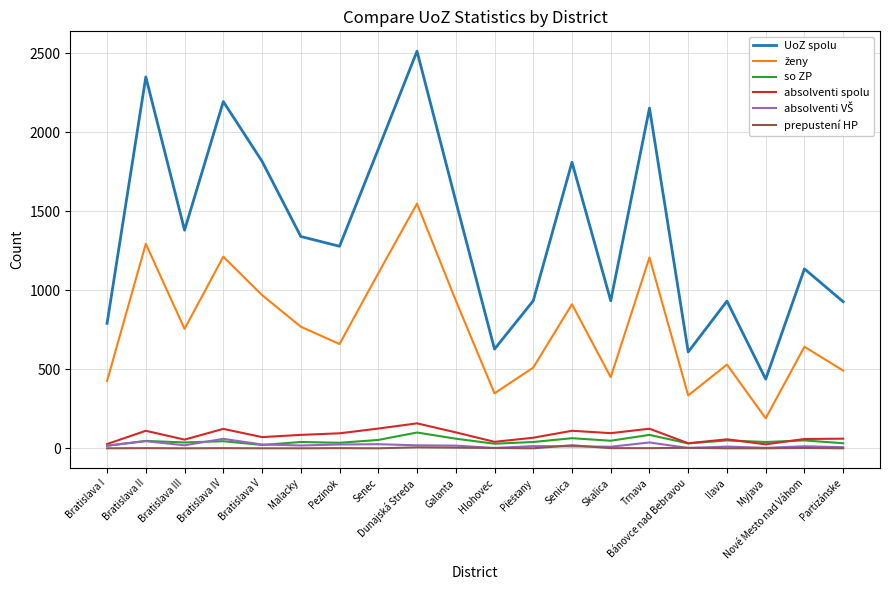

Which series has the largest range (max minus min)?

UoZ spolu